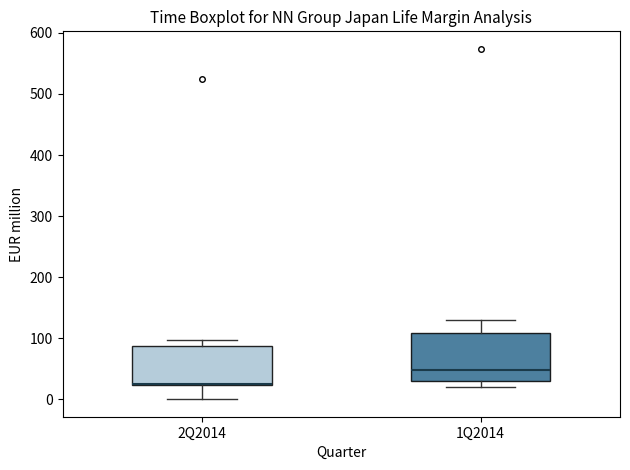

Comparing the boxes themselves (not the whiskers), which one is the tallest?

1Q2014